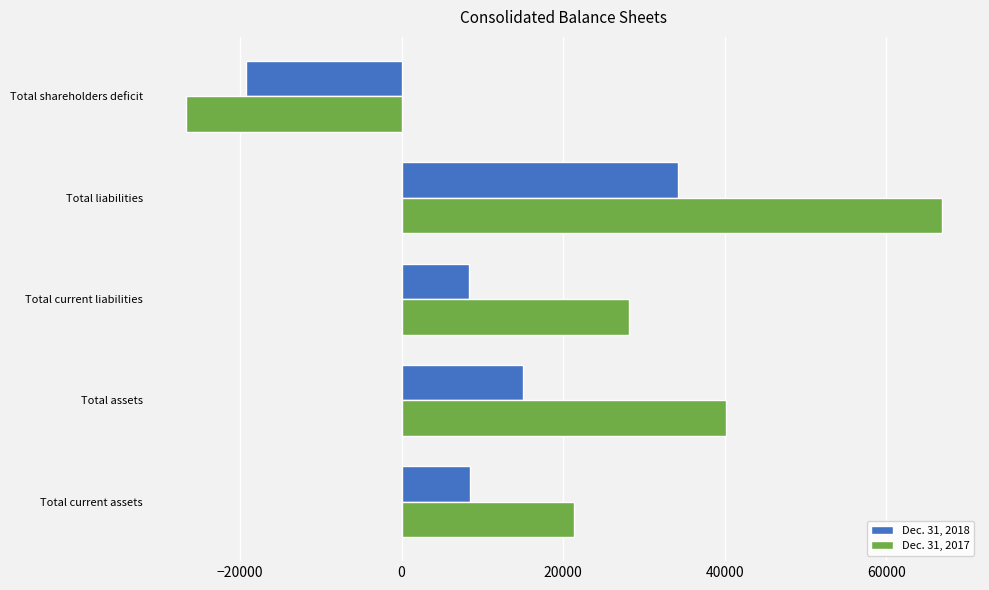

How many negative values does the Dec. 31, 2018 series have?

1